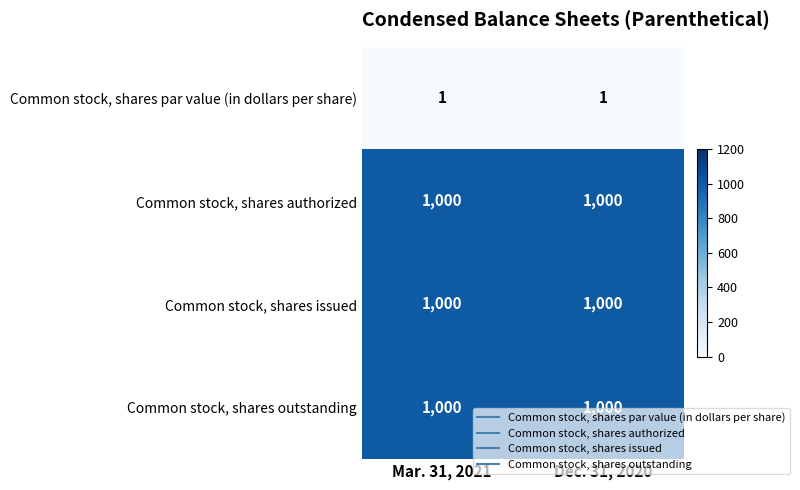

What is the maximum value shown in the chart?

1000